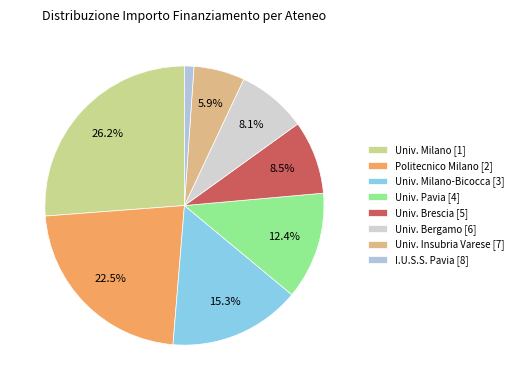

How many segments does this pie chart have?

8